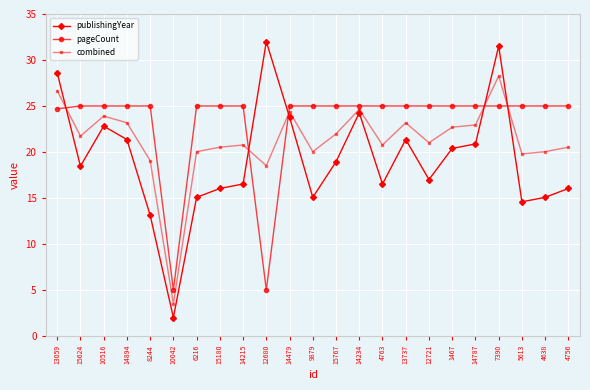

Which series has the widest spread of values?

publishingYear